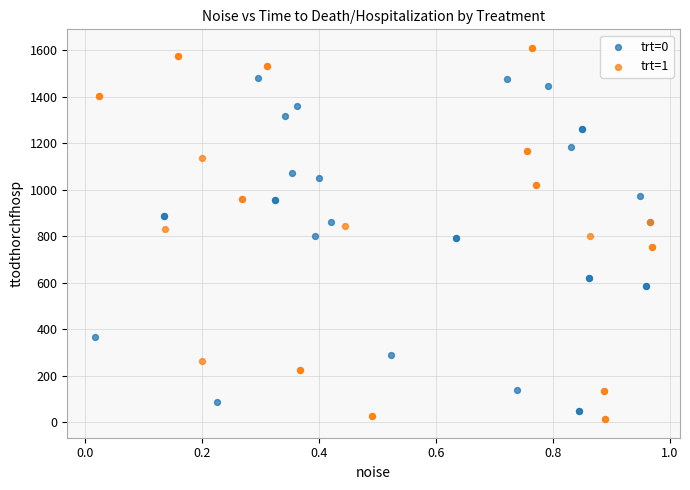

Which series has the widest spread of Y values?

trt=1